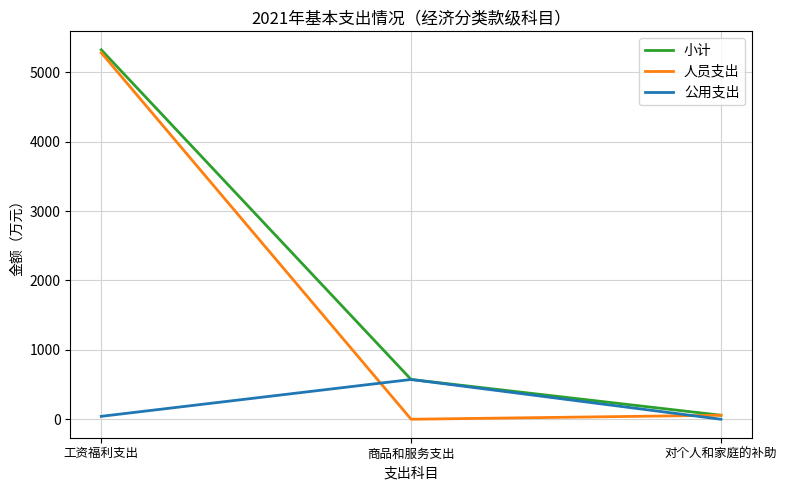

How many positive values does the 公用支出 series have?

2